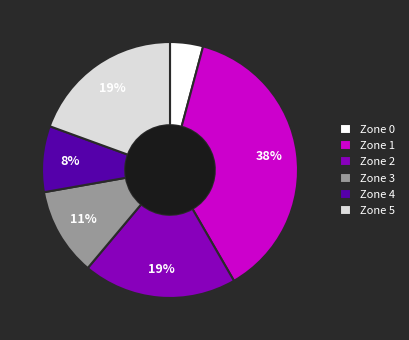

Which has a higher value, Zone 4 or Zone 0?

Zone 4